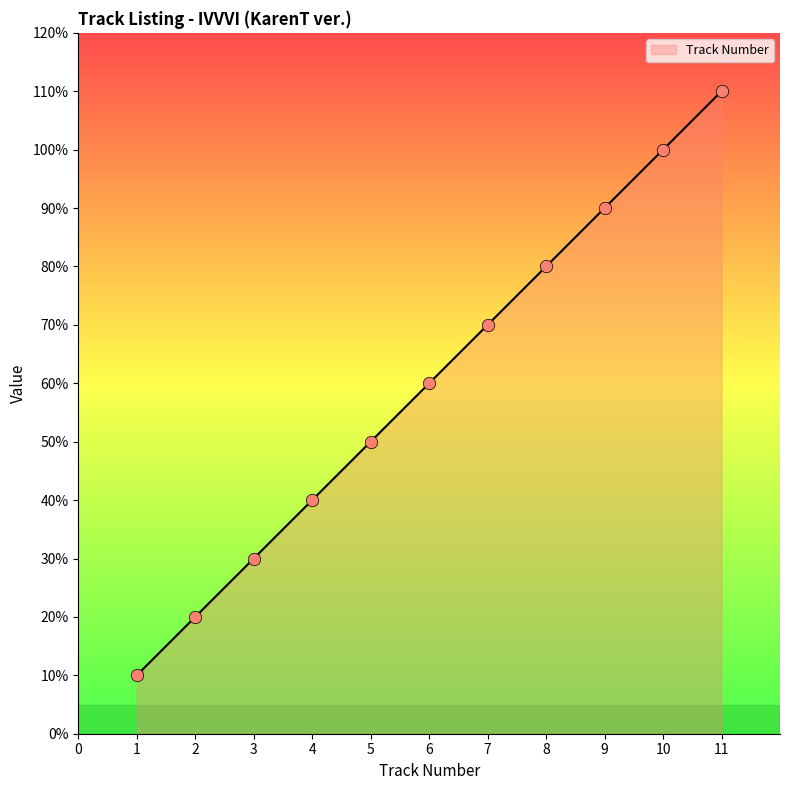

Between 10 and 1, which is larger?

10